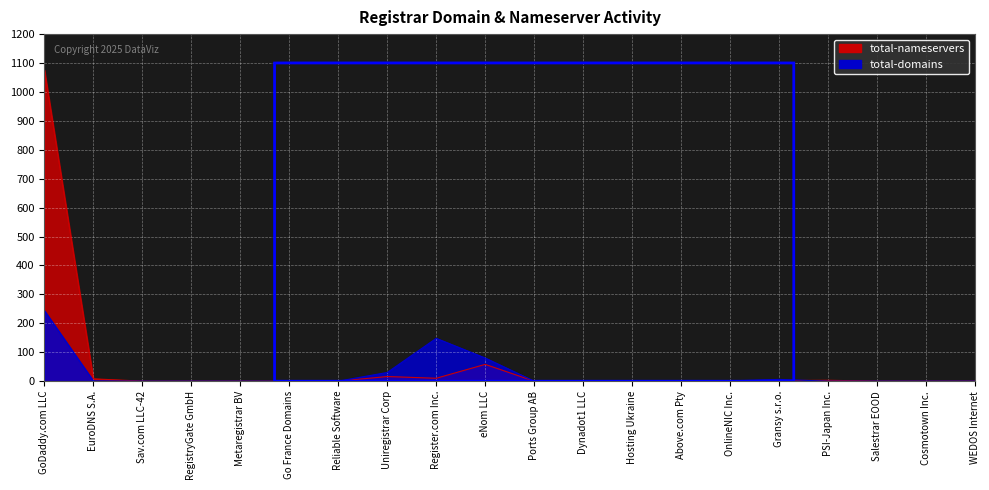

Does the chart display data point markers on the line(s)?

No